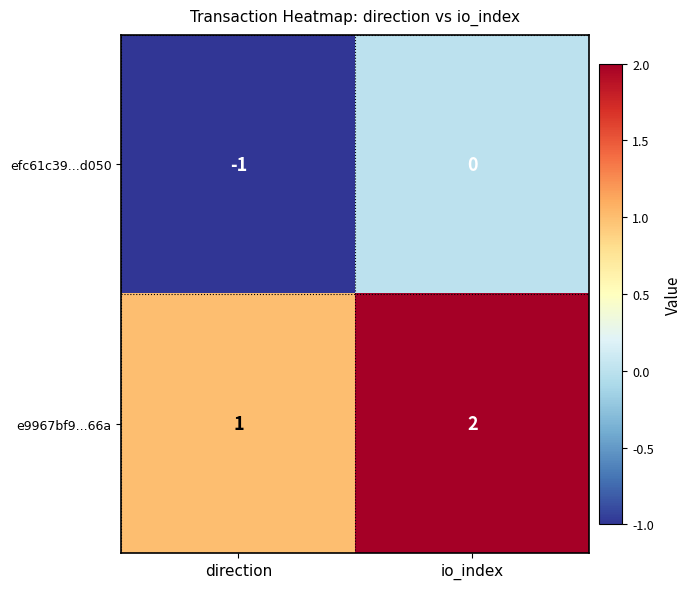

Is it true that e9967bf9...66a equals 2 at io_index?

True